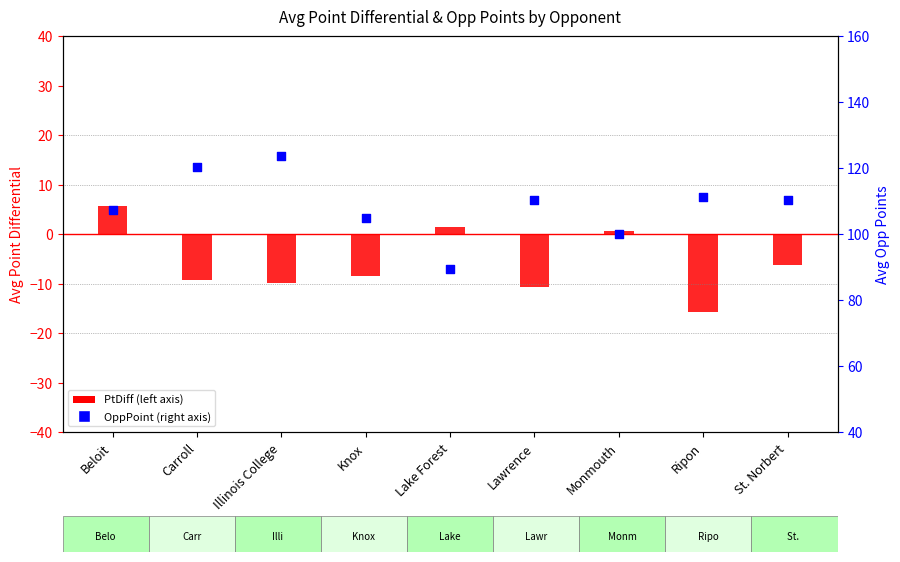

Which series contains the highest Y value?

OppPoint (right)